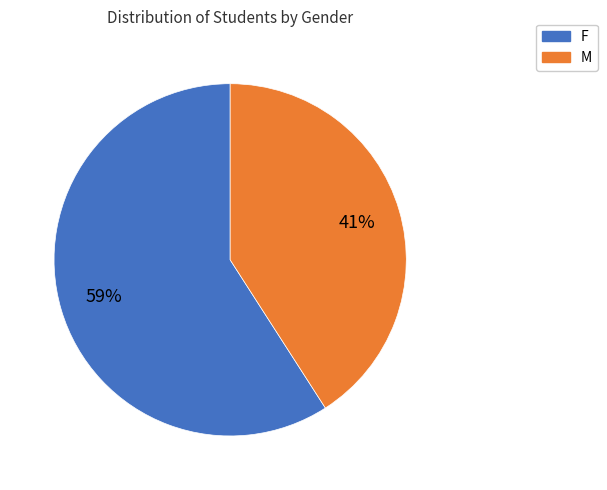

Count the number of slices in the pie.

2